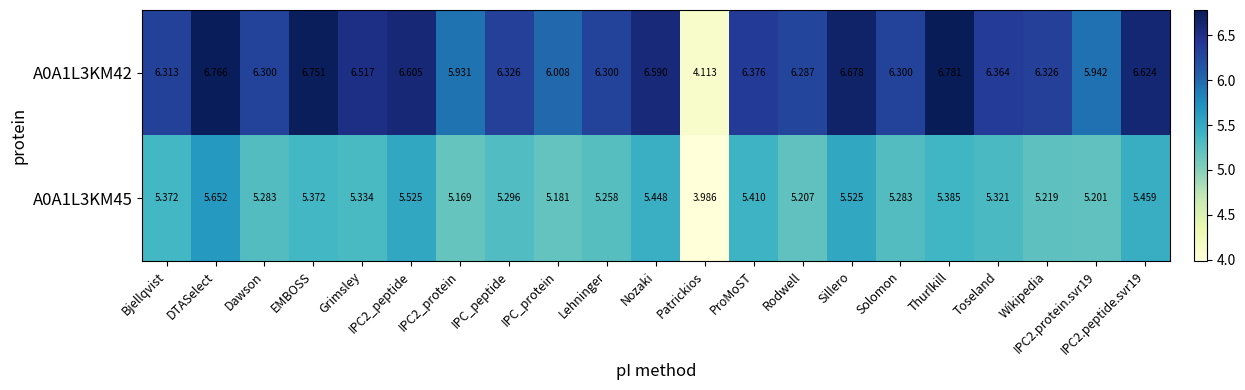

At which label does A0A1L3KM42 first exceed 6?

Bjellqvist